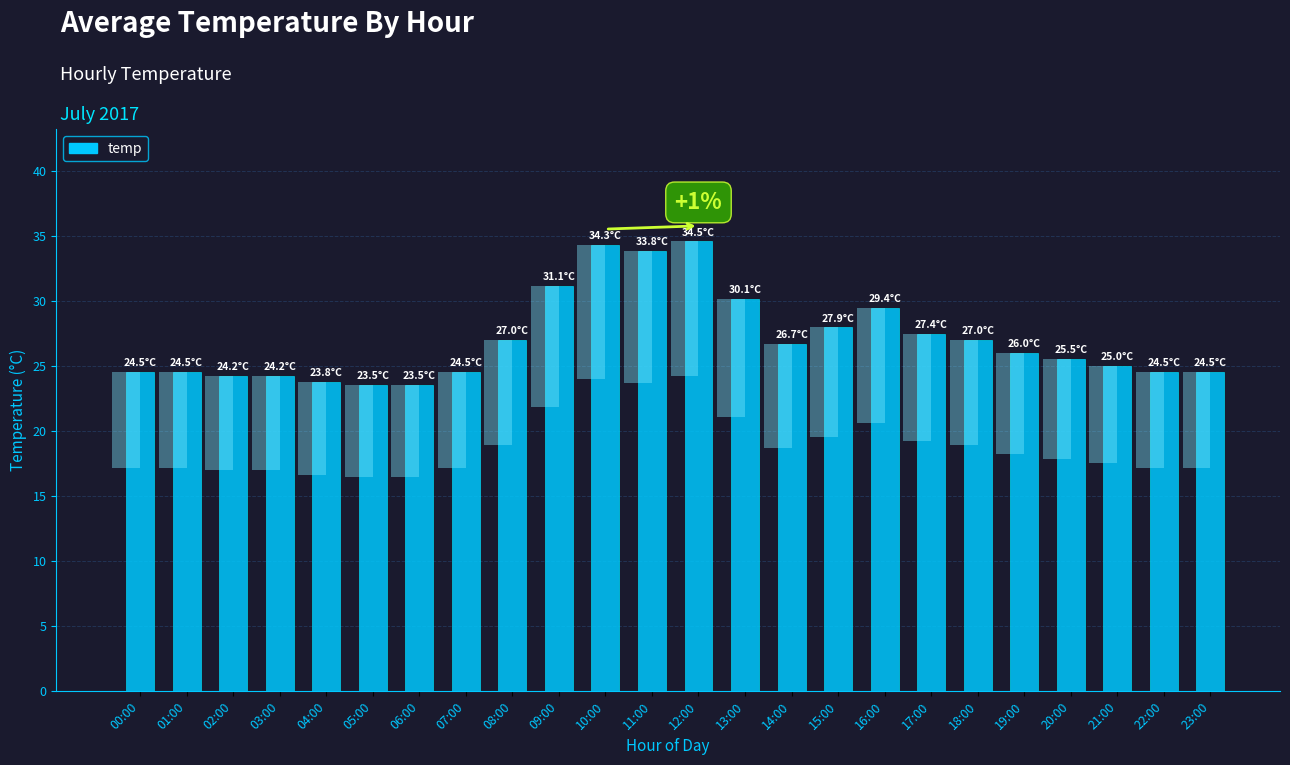

At which category does the chart reach its peak across all series?

12:00